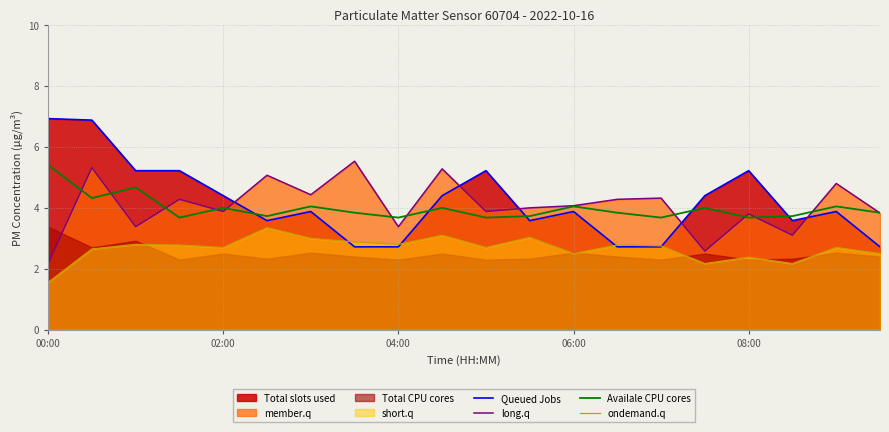

True or false: ondemand.q has a value of 3.8 at 04:00.

False